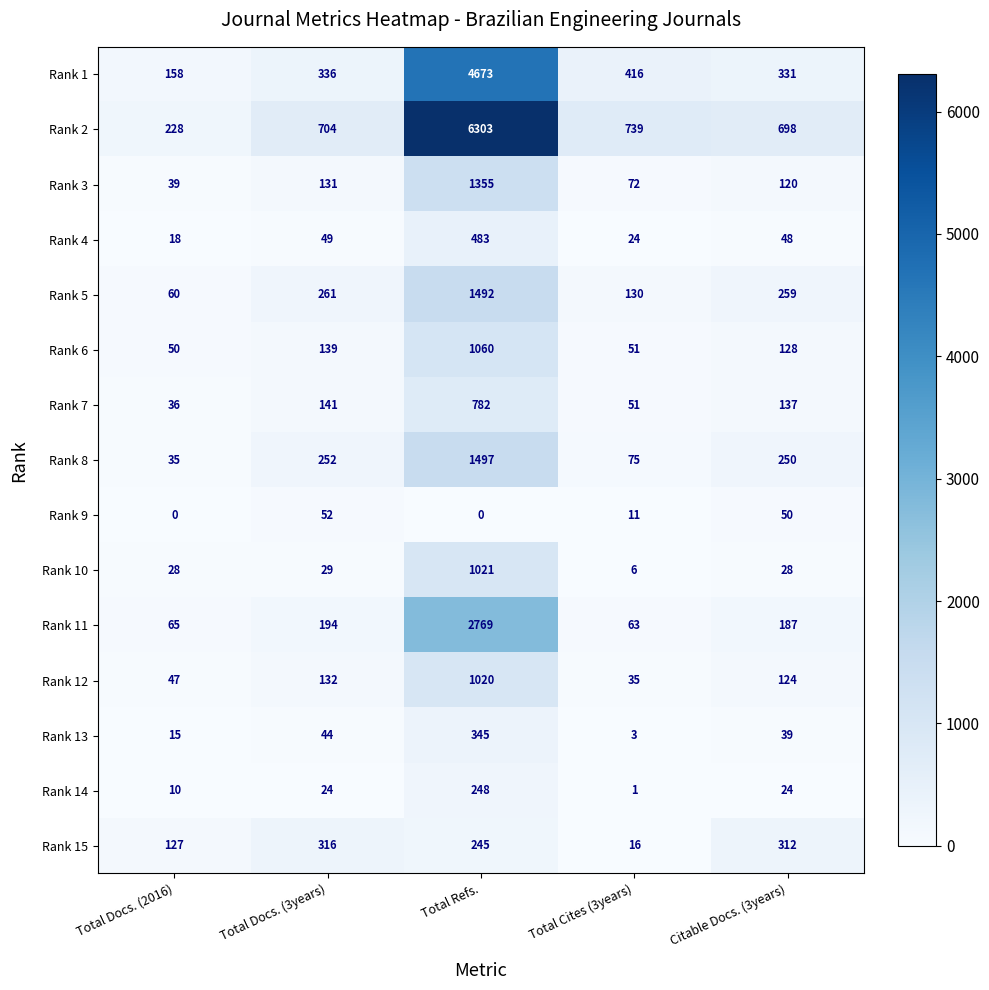

Rank the series by their maximum value, from highest to lowest.

Rank 2, Rank 1, Rank 11, Rank 8, Rank 5, Rank 3, Rank 6, Rank 10, Rank 12, Rank 7, Rank 4, Rank 13, Rank 15, Rank 14, Rank 9